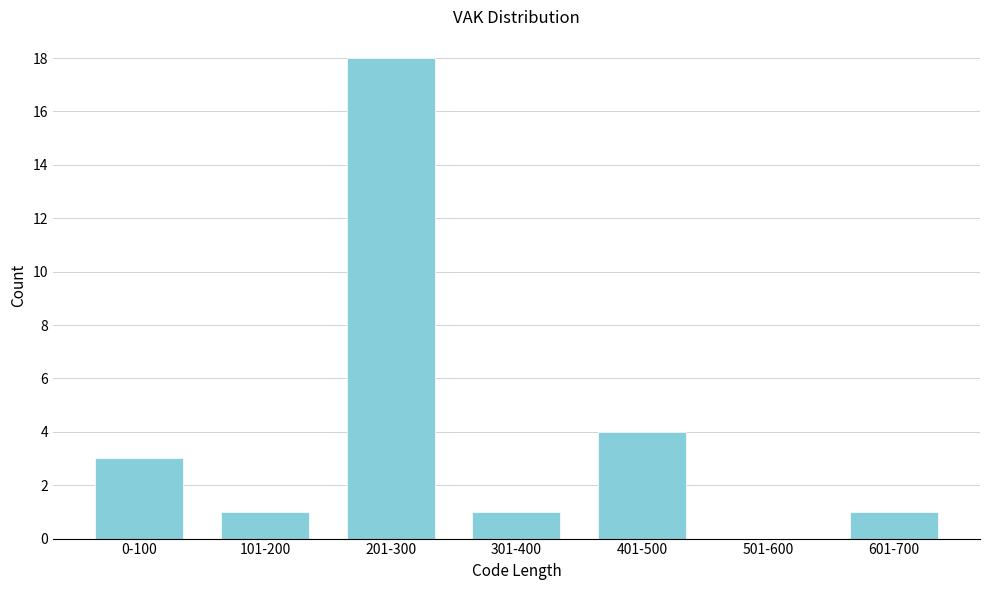

Reading left to right, what are all the values shown in this chart?

0-100=3	101-200=1	201-300=18	301-400=1	401-500=4	501-600=0	601-700=1